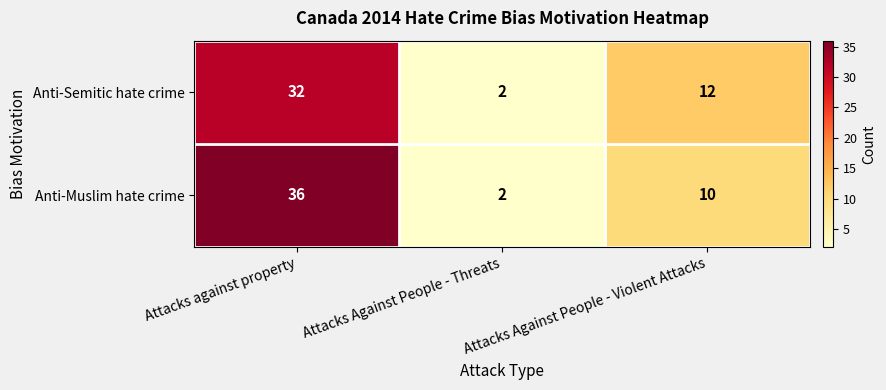

At which category is the sum across all series the highest?

Attacks against property